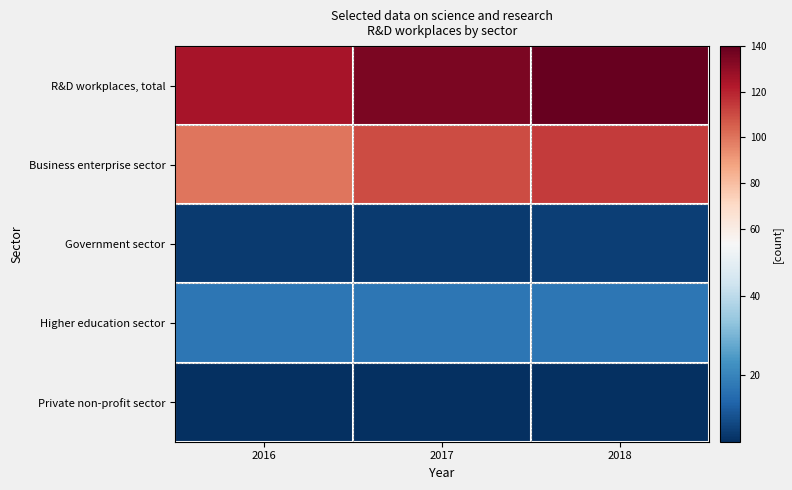

Reading left to right, extract all data points from this chart.

R&D workplaces, total: 2016=125	2017=135	2018=140
Business enterprise sector: 2016=100	2017=110	2018=114
Government sector: 2016=5	2017=5	2018=6
Higher education sector: 2016=17	2017=17	2018=17
Private non-profit sector: 2016=3	2017=3	2018=3